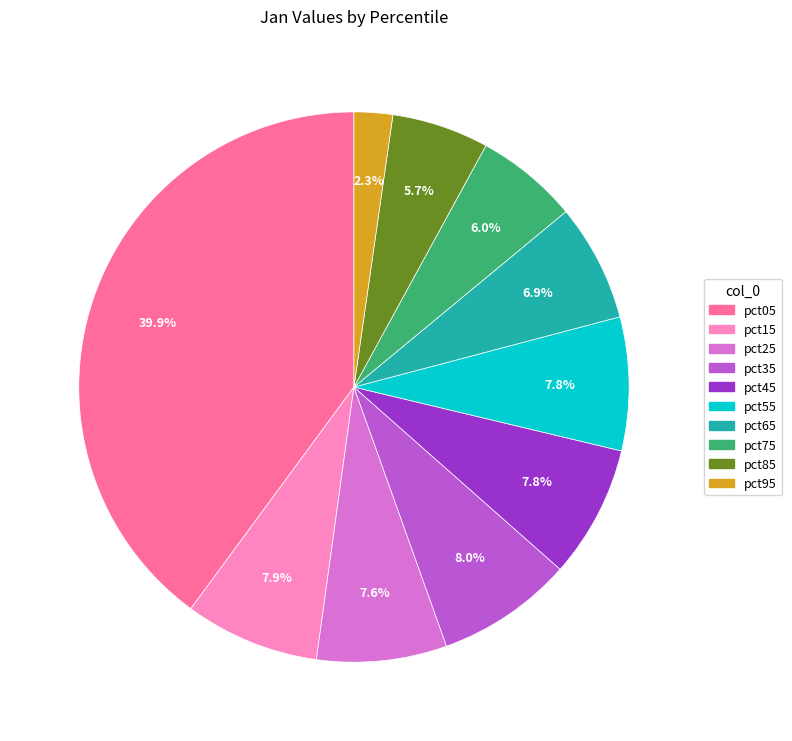

To the nearest percent, what is the difference between the pct95 and pct35 slice percentages?

6%